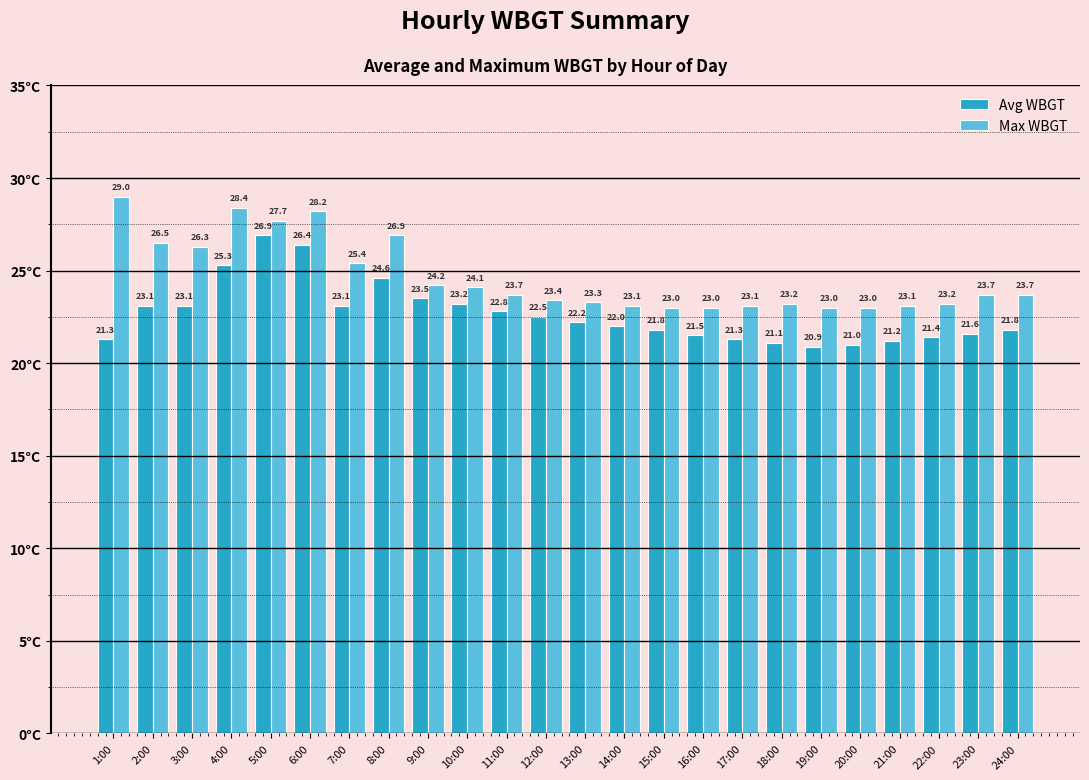

What is the sum of the Avg WBGT values at 1:00 and 2:00?

44.4